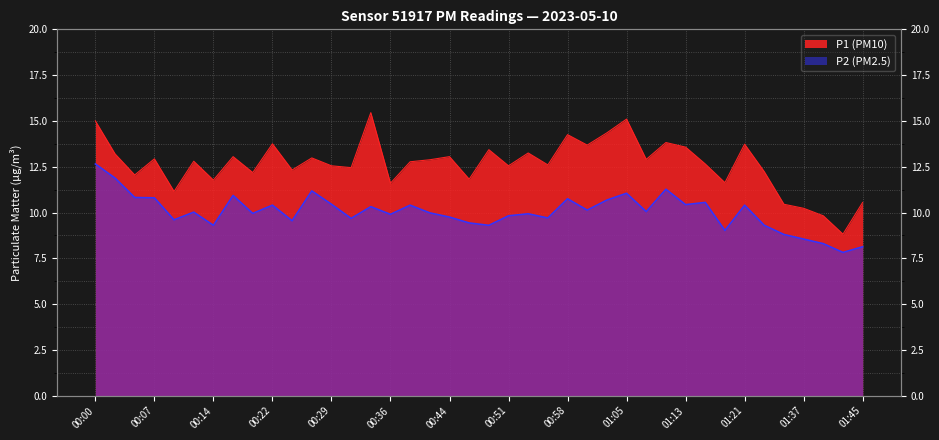

How many values in the P1 series exceed 12?

30